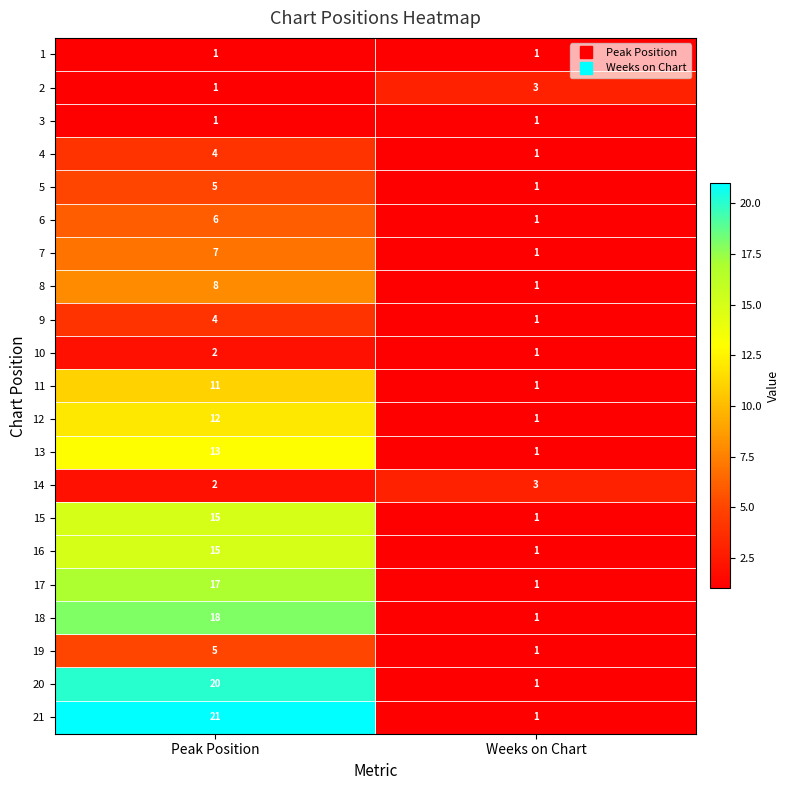

What is the sum of all 4 values?

5